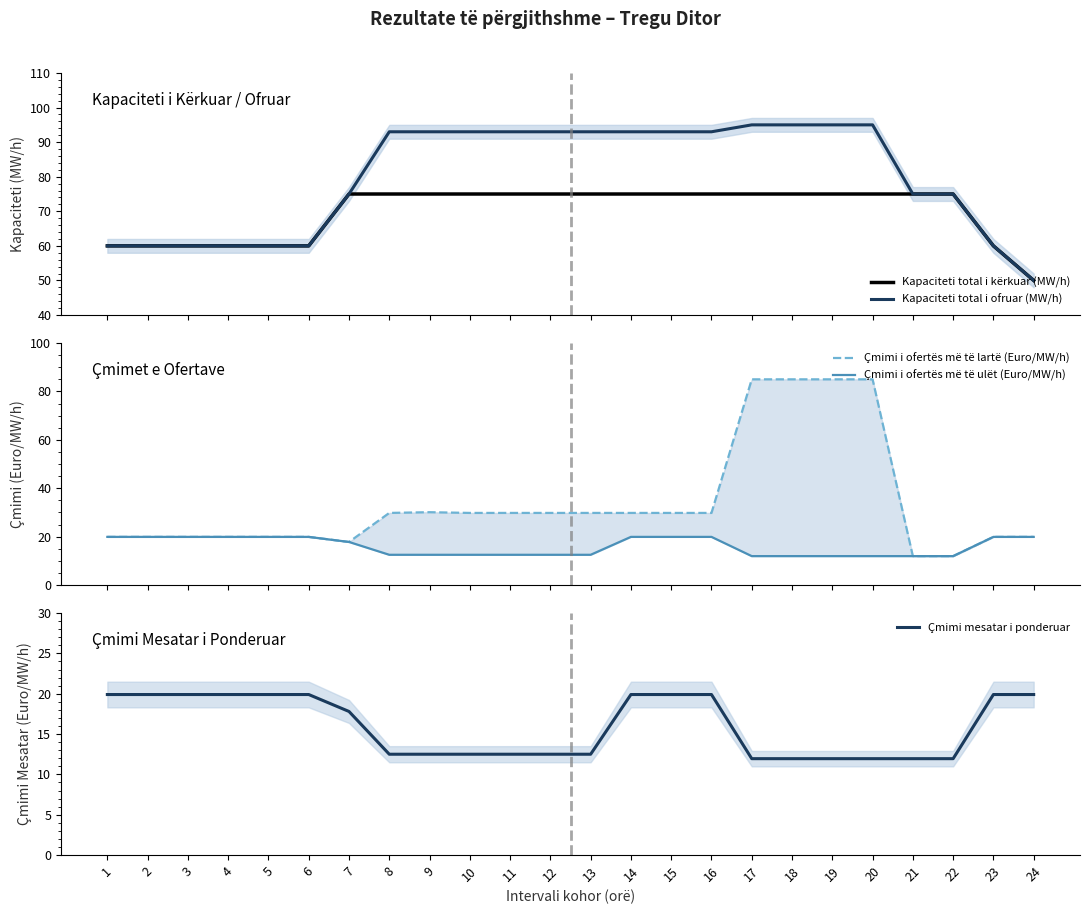

Rank the series at 21 from lowest to highest value.

Çmimi i ofertës më të lartë (Euro/MW/h), Çmimi i ofertës më të ulët (Euro/MW/h), Çmimi mesatar i ponderuar, Kapaciteti total i kërkuar (MW/h), Kapaciteti total i ofruar (MW/h)